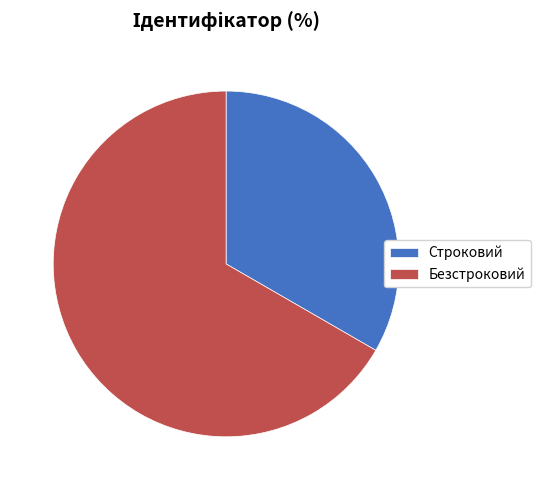

Is it true that Строковий is 26% of the pie?

False